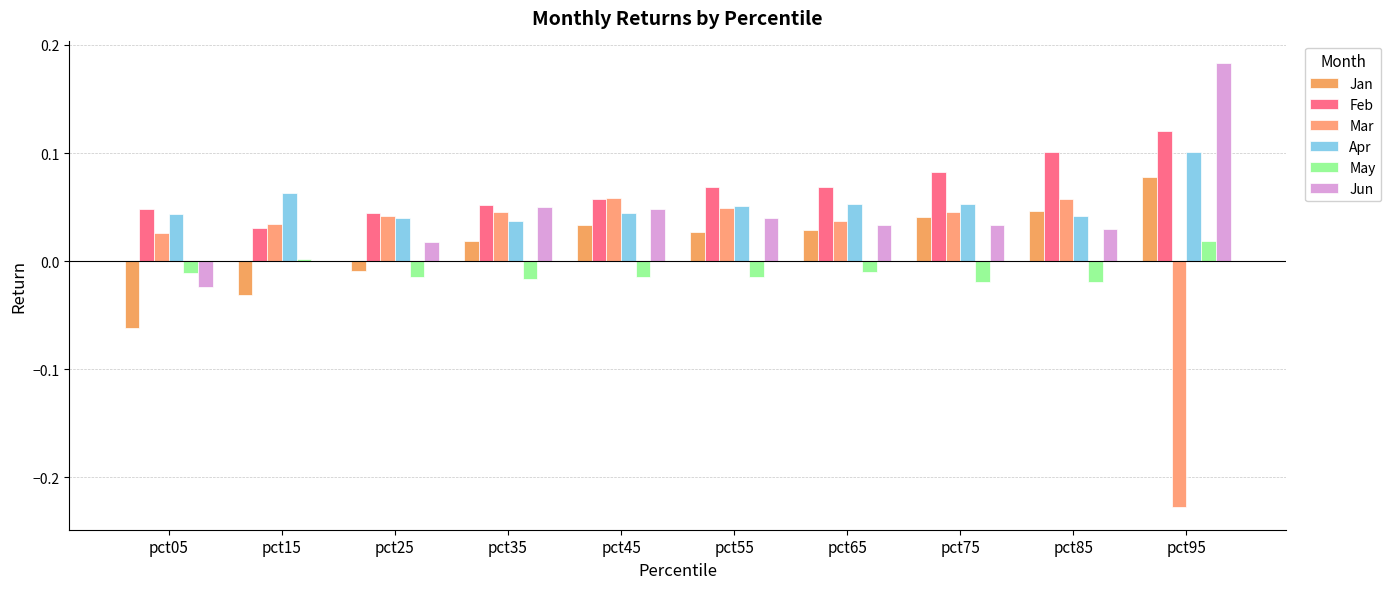

Which series has the largest total across all categories?

Feb